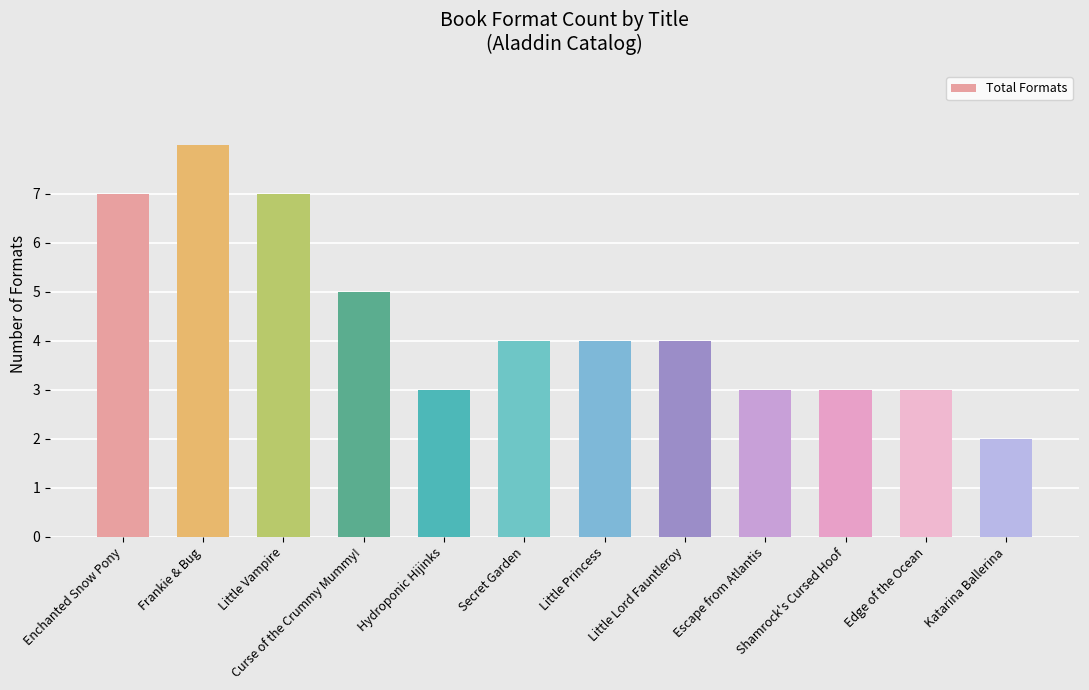

What is the label of the 12th bar from the right?

Enchanted Snow Pony